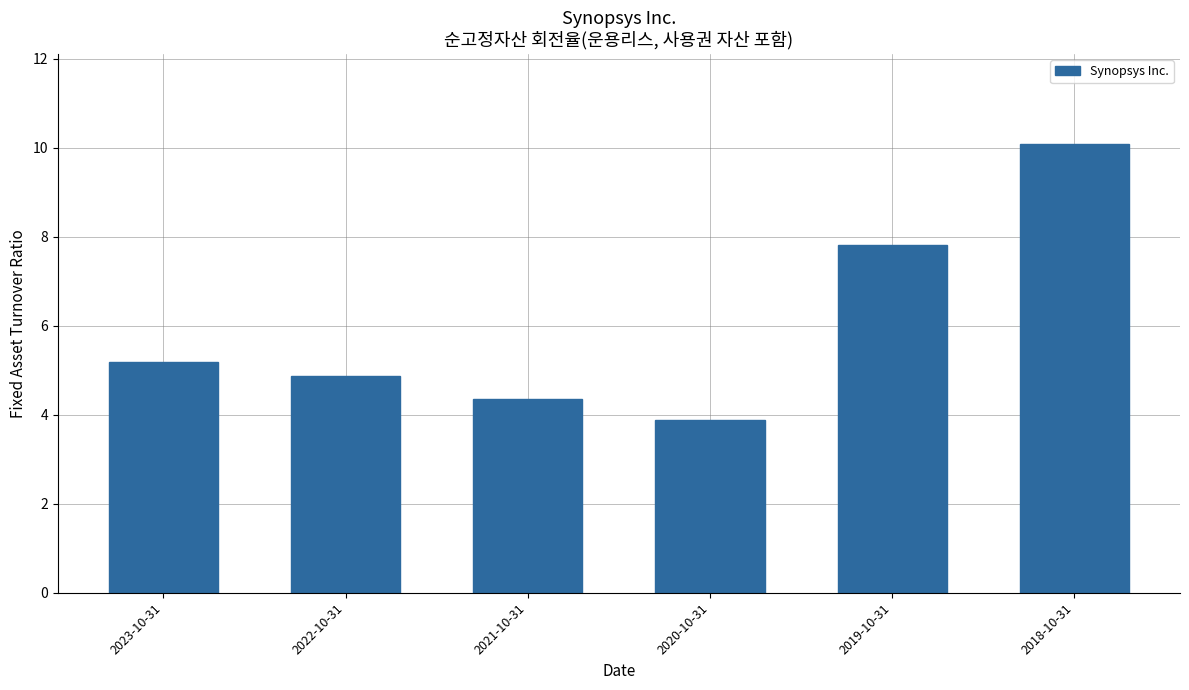

List the labels in order of value, largest first.

2018-10-31, 2019-10-31, 2023-10-31, 2022-10-31, 2021-10-31, 2020-10-31